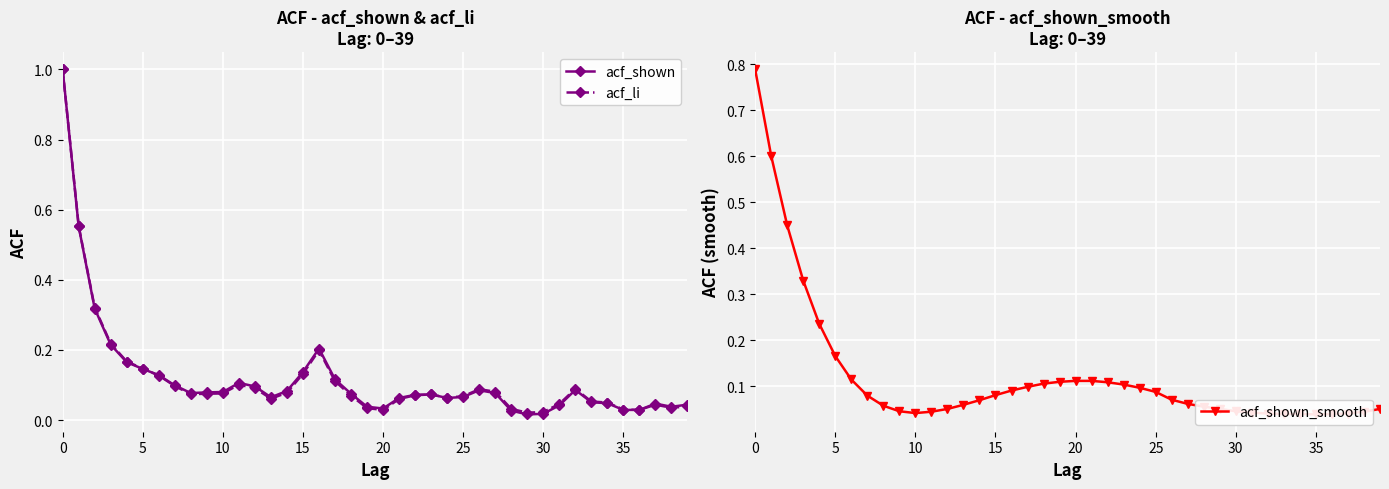

True or false: acf_li has more than 2 points higher than both neighbors.

True